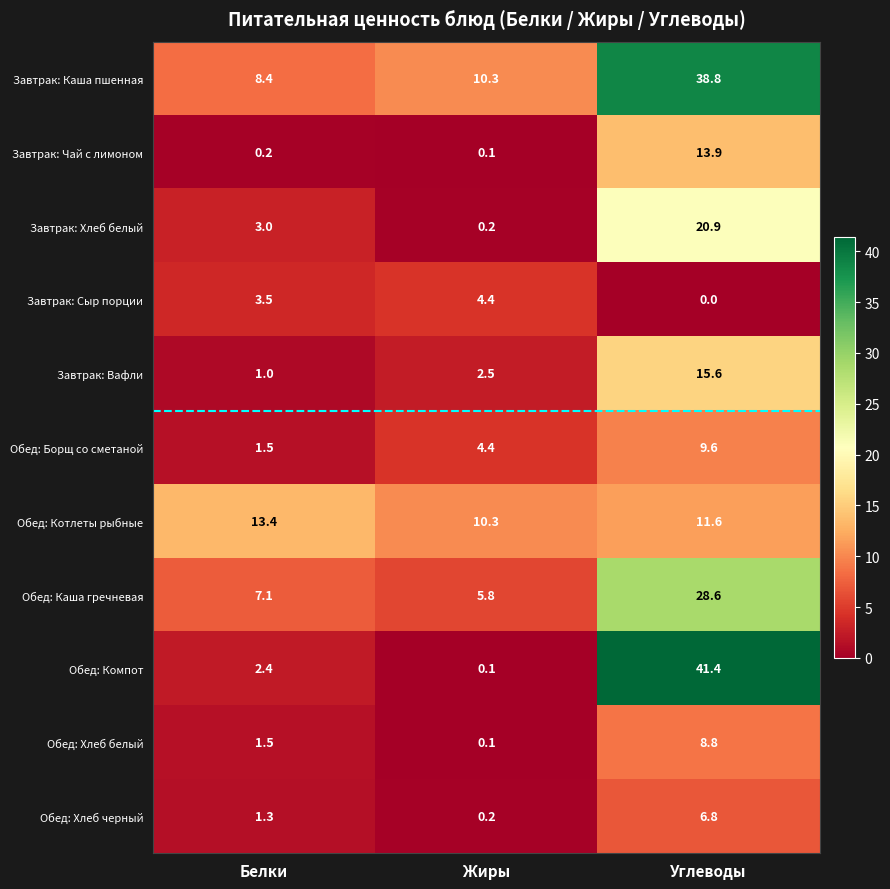

What value does the Обед: Борщ со сметаной series have at Углеводы?

9.6